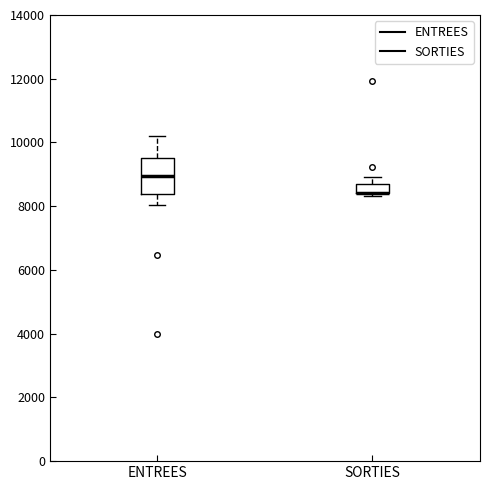

Which box is the tallest, from its lower edge to its upper edge?

ENTREES